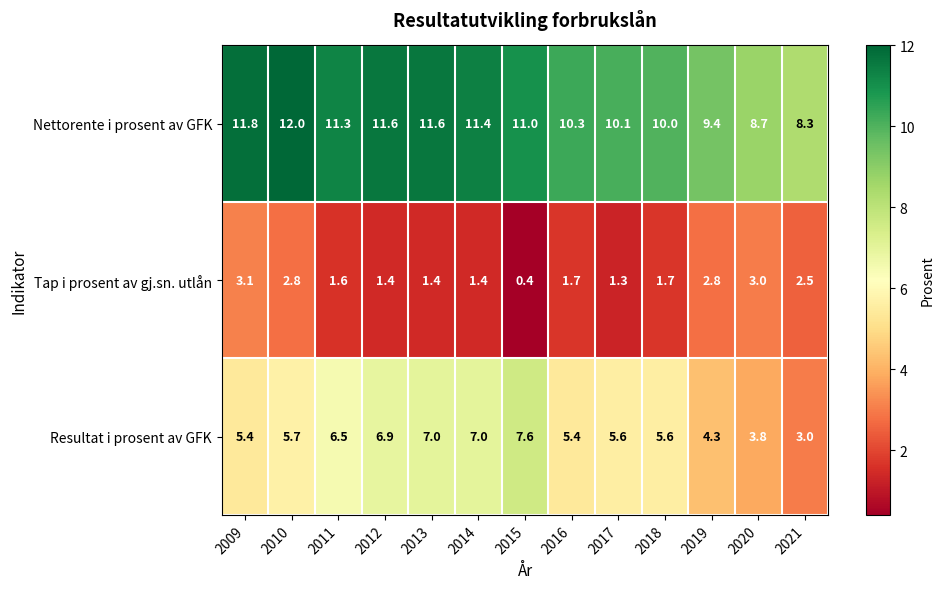

At which category does the chart reach its peak across all series?

2010